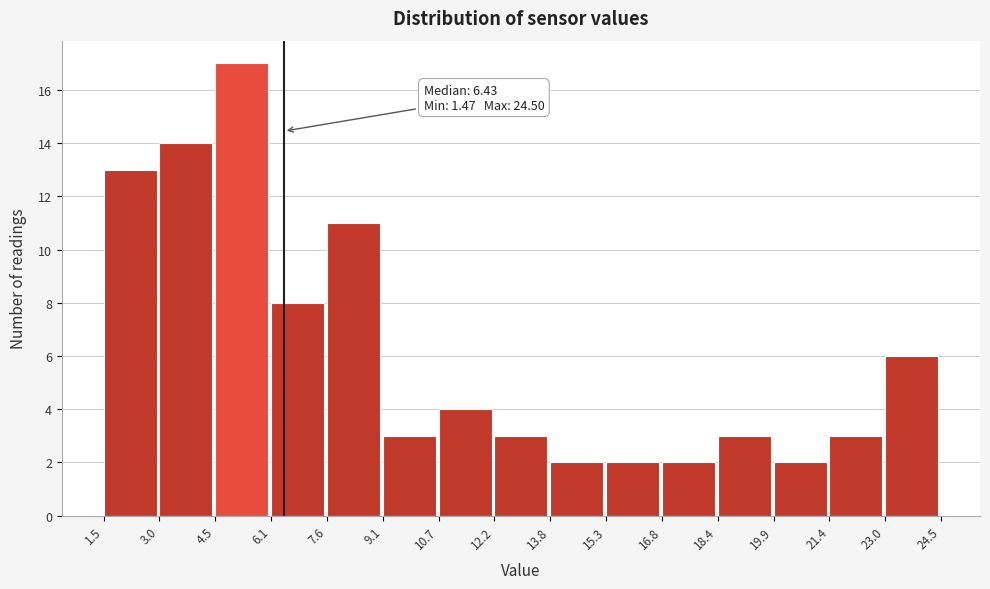

Which range on the x-axis has the tallest bar?

4.5 to 6.1